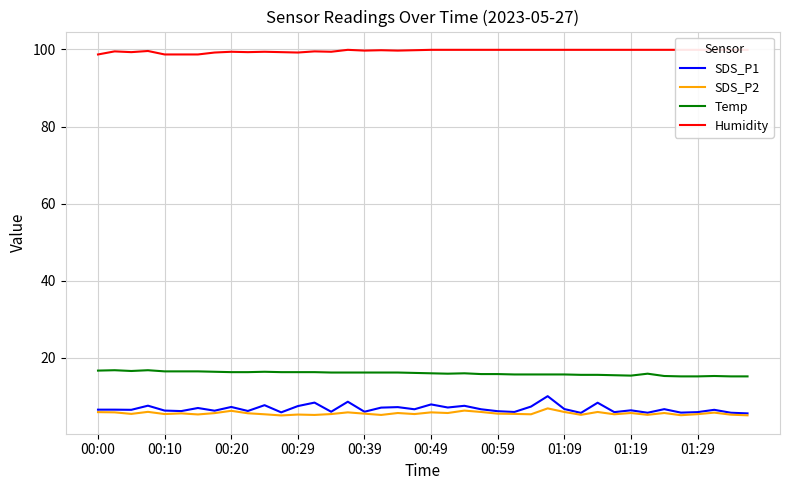

At how many categories does at least one series exceed 40?

40